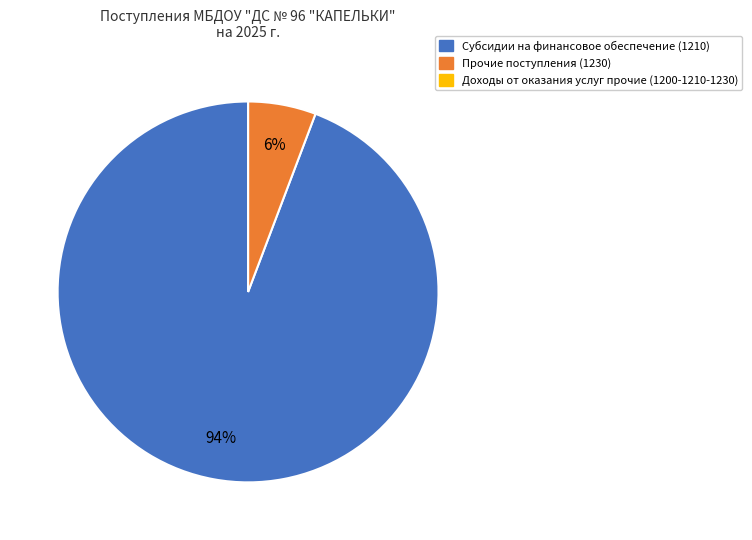

To the nearest percent, what is the average slice percentage?

33%